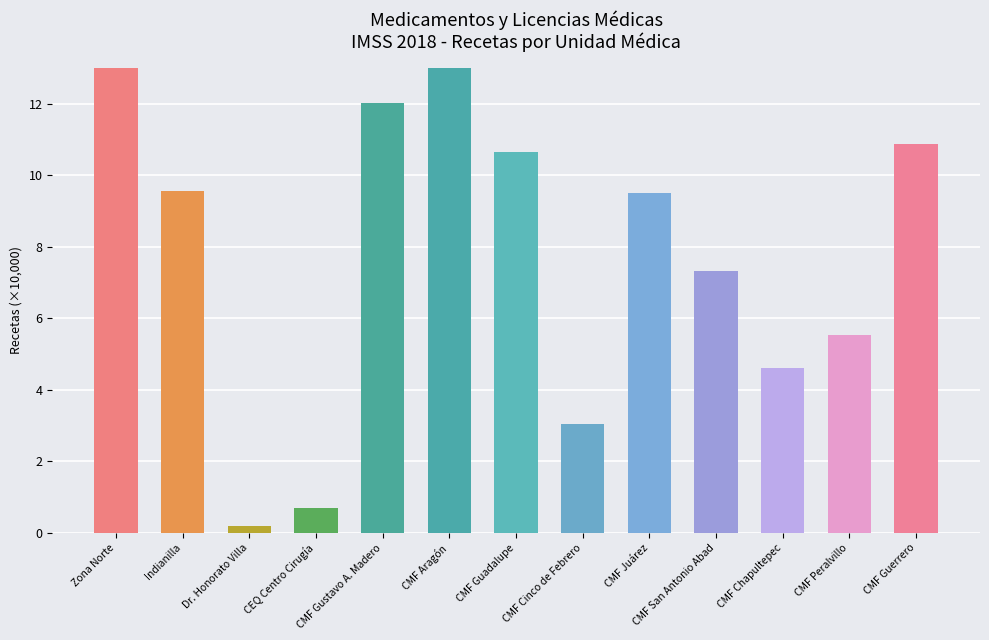

The value at Zona Norte is 107.0. True or false?

True